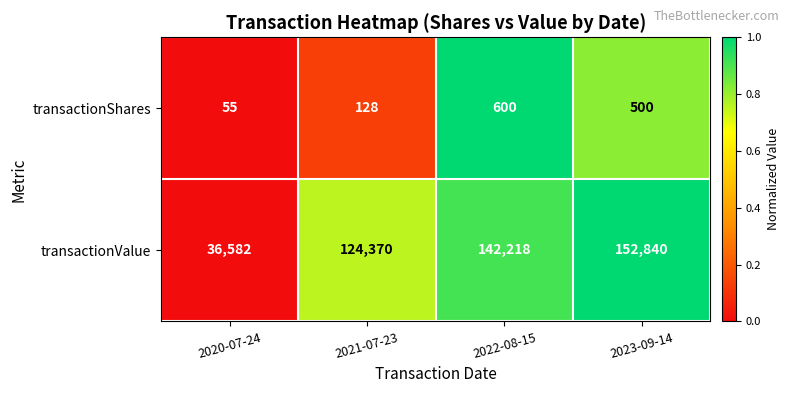

True or false: transactionValue has a value of 248764 at 2023-09-14.

False